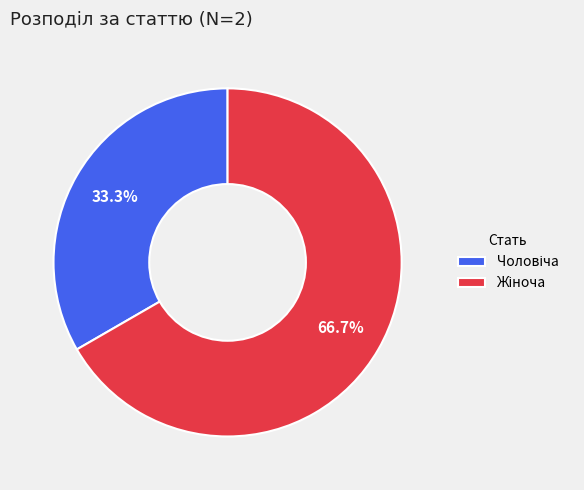

Is there any slice that represents more than half of the pie?

Yes